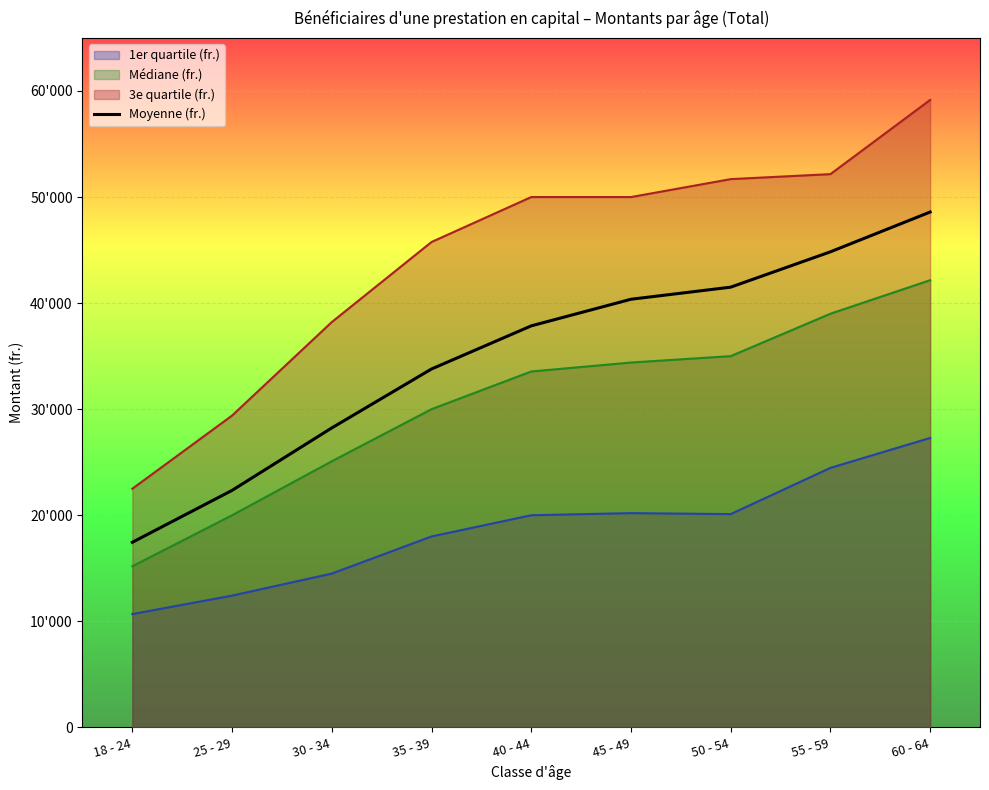

Reading left to right, list all the values displayed in this chart.

18 - 24=17451.1	25 - 29=22342.8	30 - 34=28232.3	35 - 39=33788.4	40 - 44=37854.4	45 - 49=40363.7	50 - 54=41504.3	55 - 59=44836.4	60 - 64=48588.0